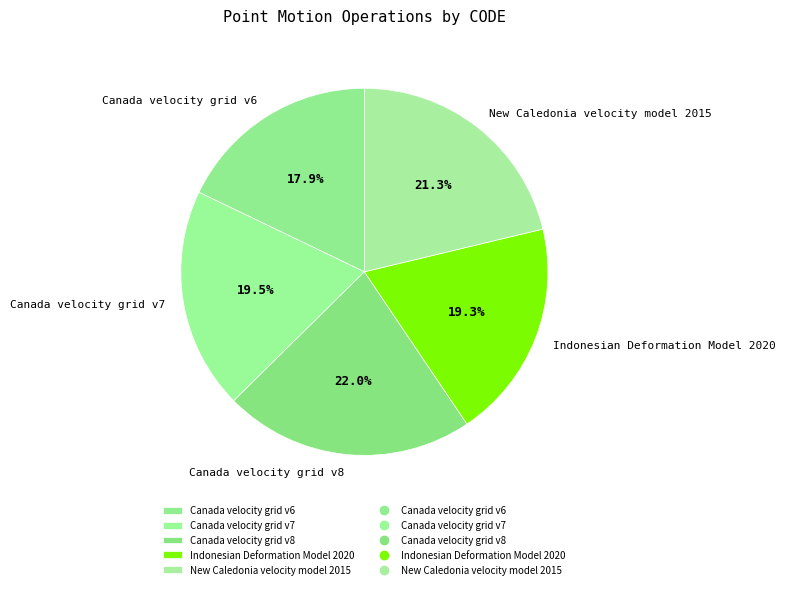

The Canada velocity grid v6 slice represents 18% of the pie. True or false?

True